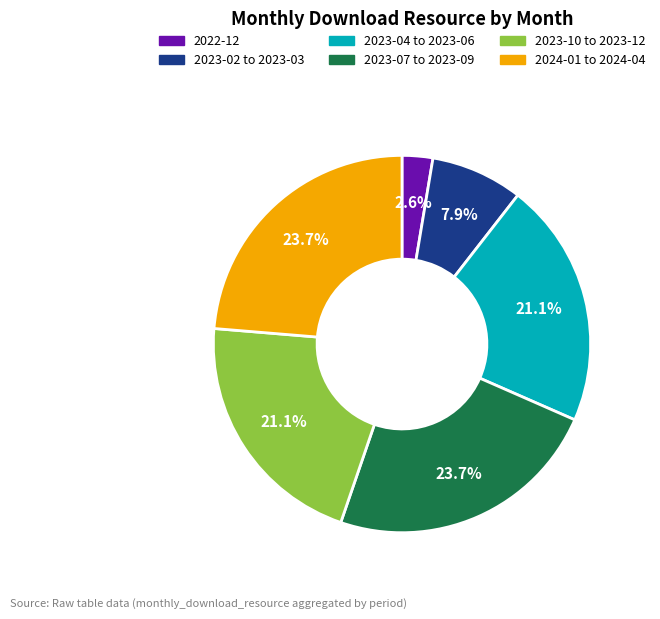

Does any single category account for the majority?

No